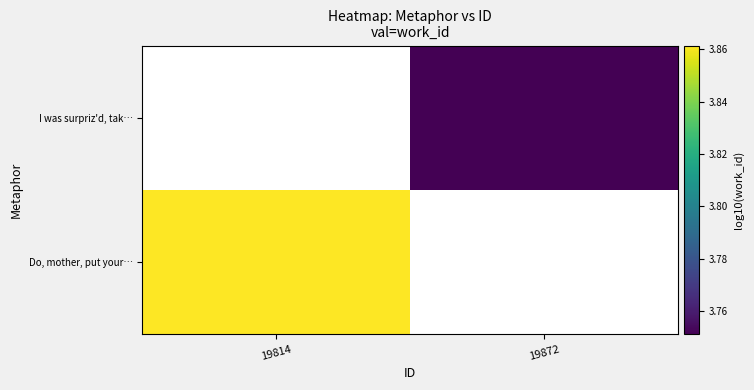

Which category has the lowest value across all series?

19872